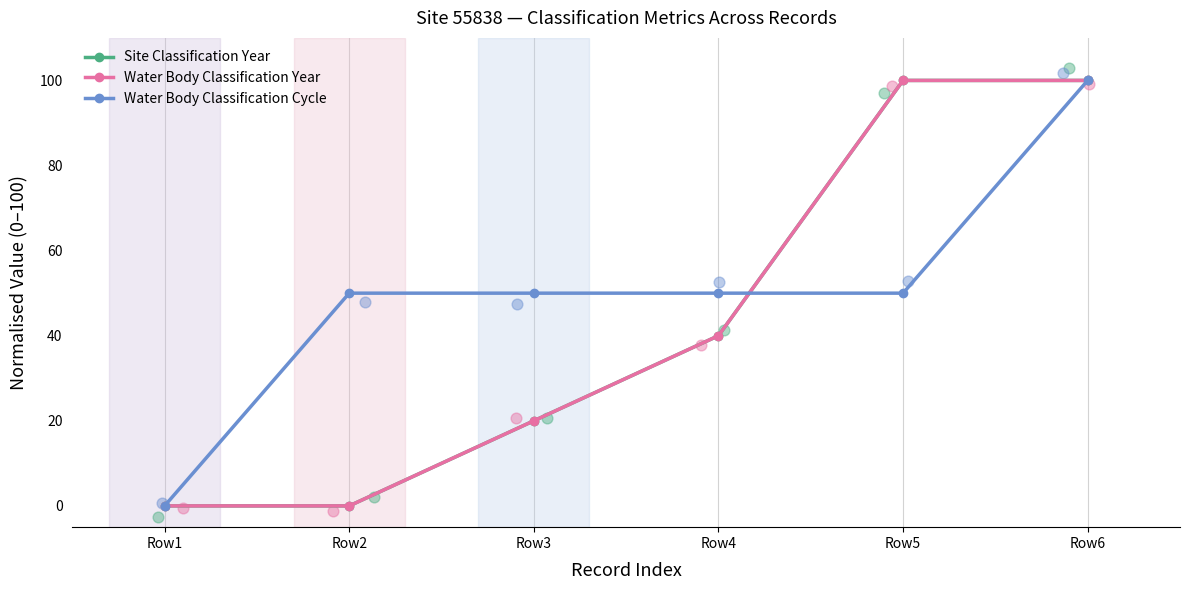

Which series has the largest Y range (max minus min)?

Site Classification Year